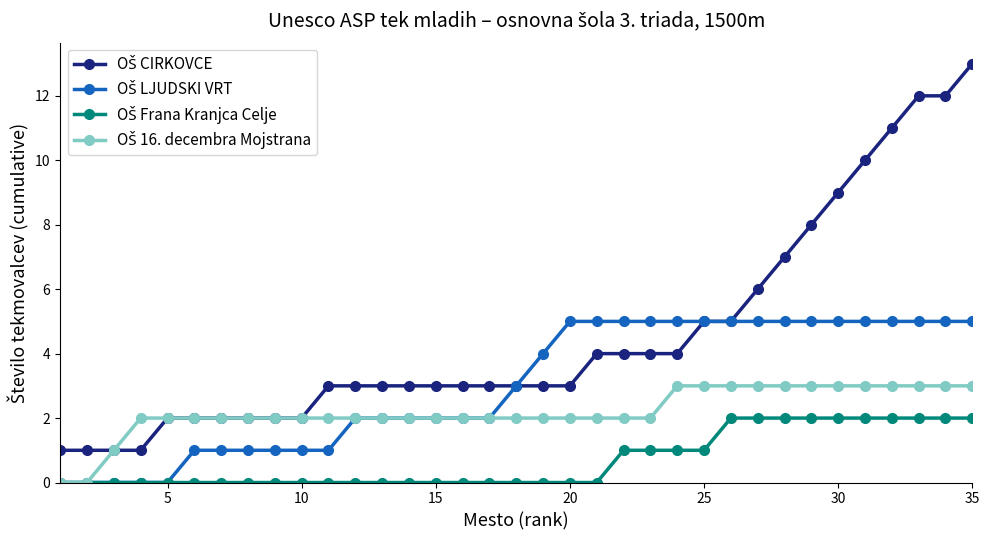

What is the maximum value shown in the chart?

13